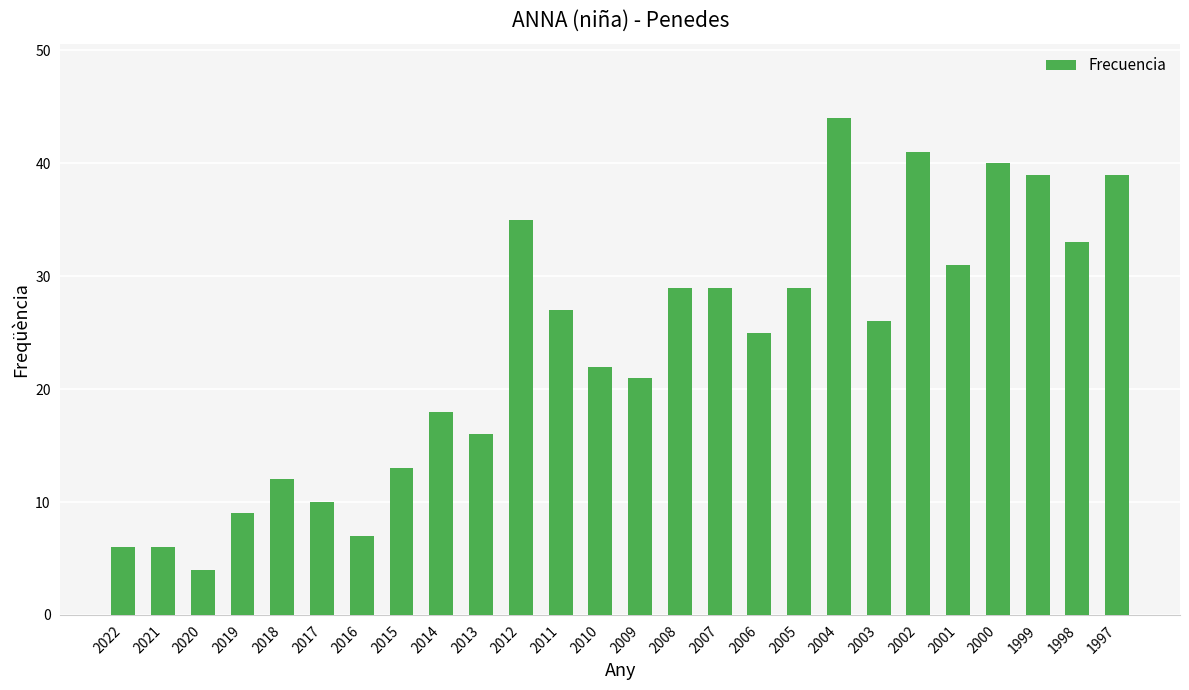

Where is the data nearest to the value 24?

2006